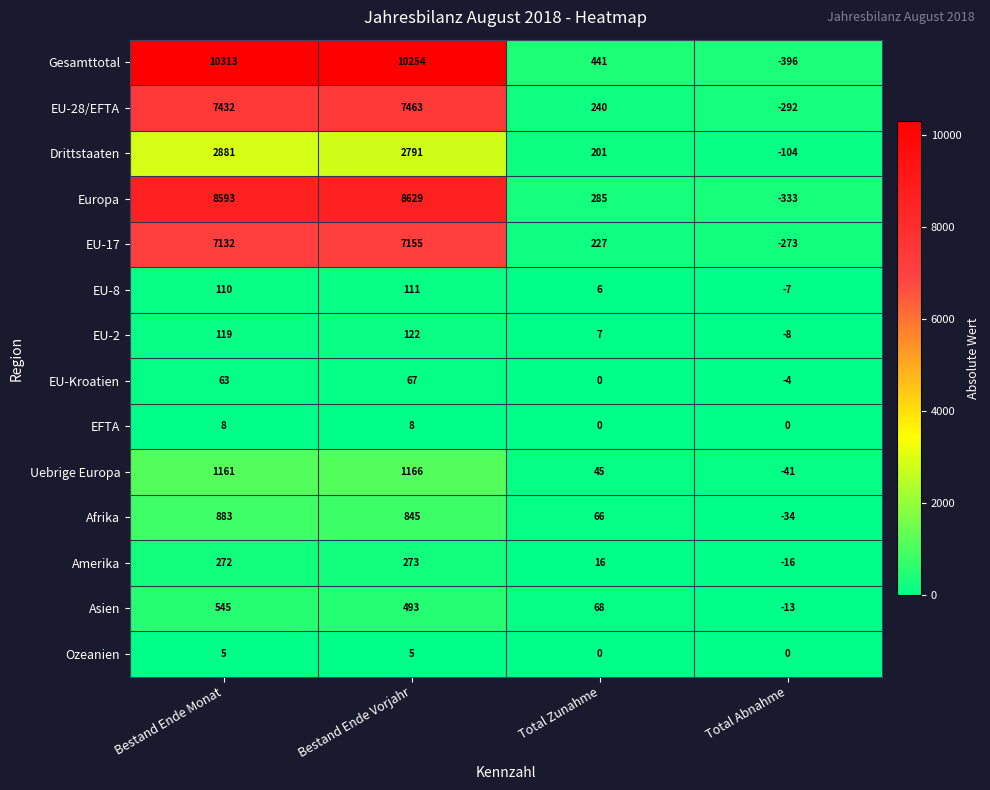

At how many categories does at least one series exceed 5301?

2